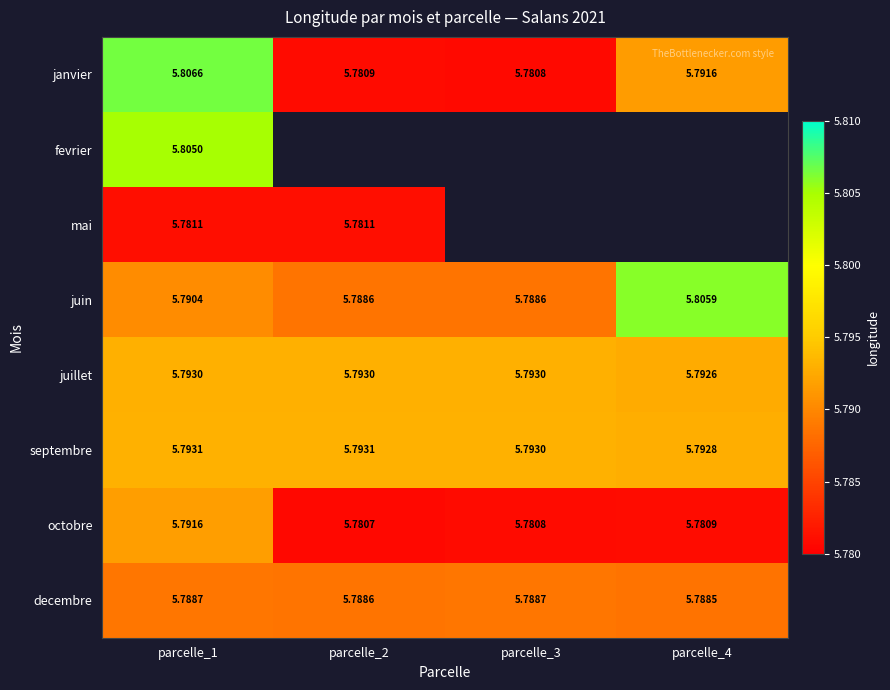

Which category has the lowest value in the janvier series?

parcelle_3